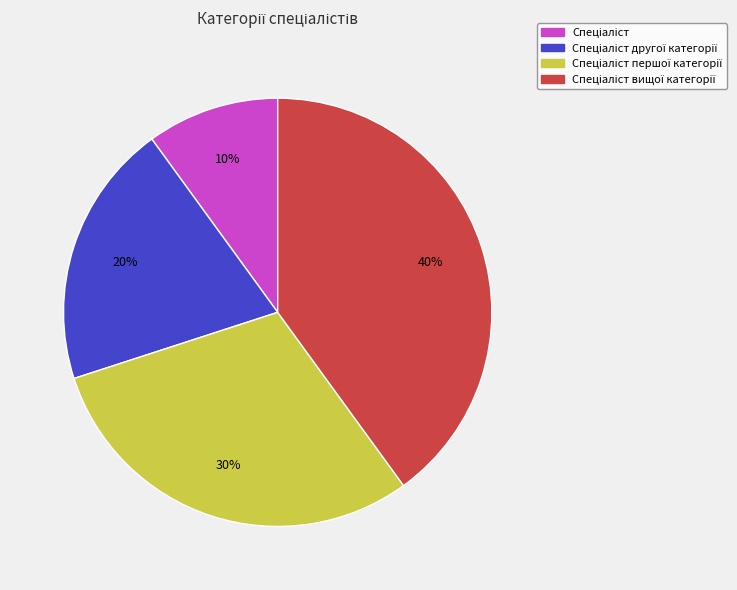

To the nearest percent, what is the difference between the largest and smallest slice percentages?

30%